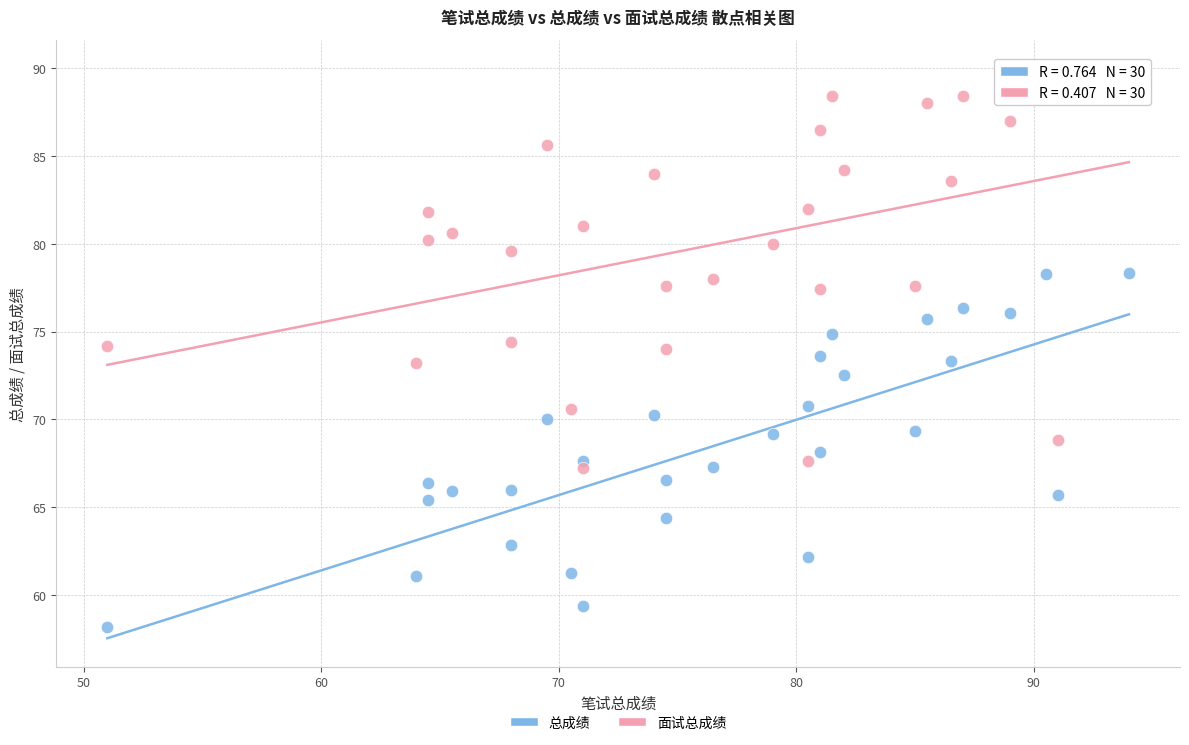

Which series reaches the maximum Y coordinate?

面试总成绩